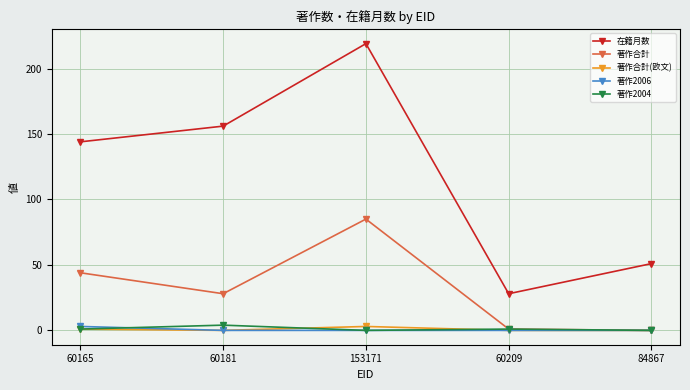

How many lines are shown in the chart?

5